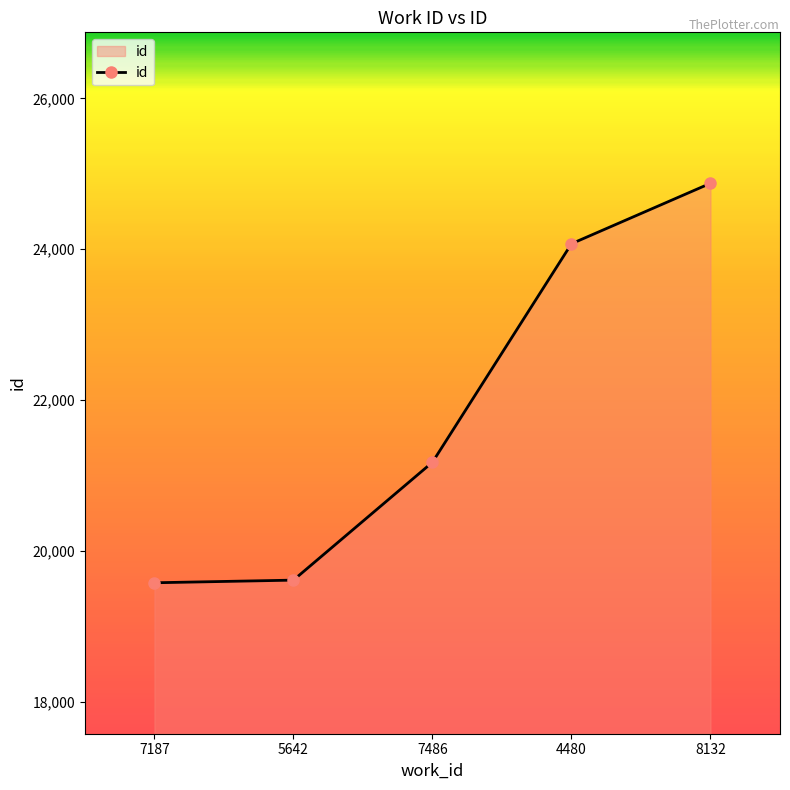

What is the difference between the maximum and minimum values?

5293